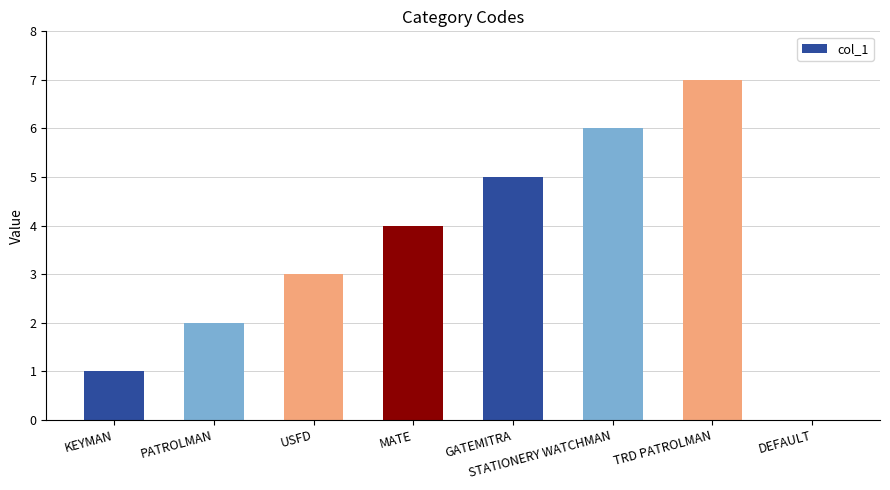

Reading left to right, extract all data points from this chart.

1	2	3	4	5	6	7	0